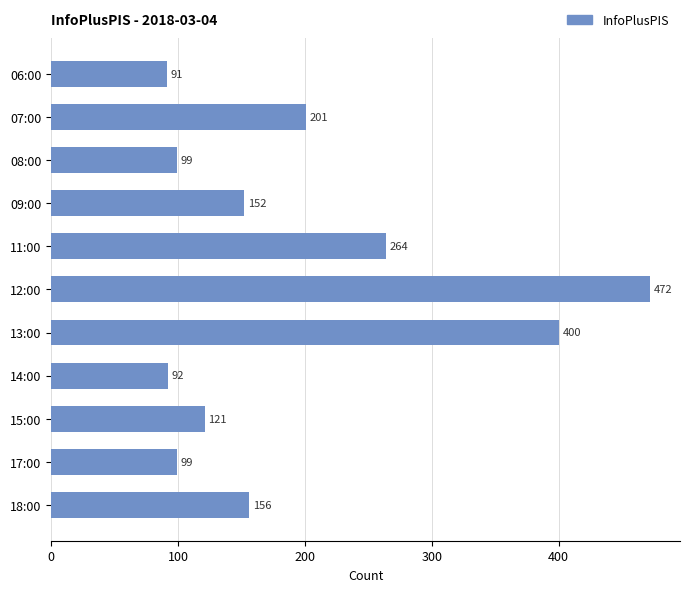

Which category has the highest value across all series?

12:00